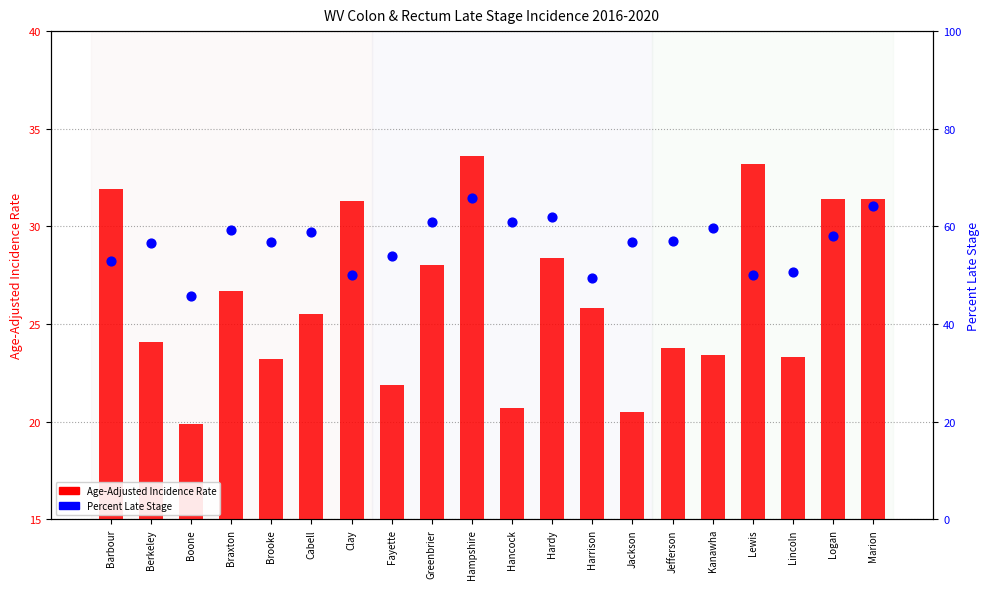

At which category is the sum across all series the highest?

Hampshire